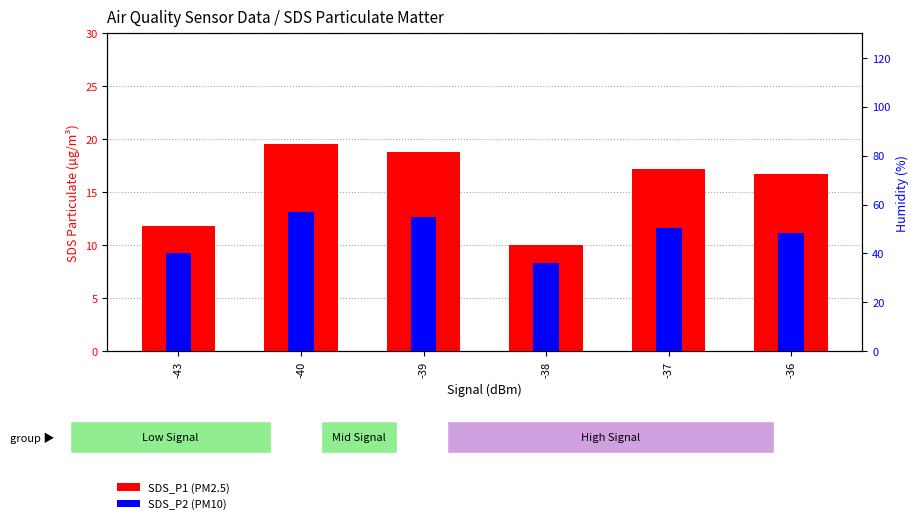

Rank the series at -40 from lowest to highest value.

SDS_P2 (PM), SDS_P1 (PM)